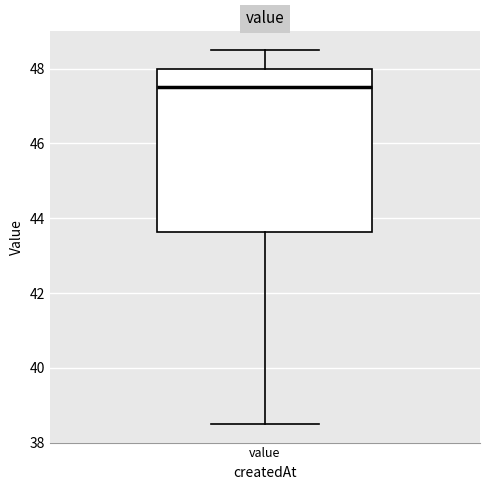

Read this box plot against the y-axis: the position of the median line, the range covered by the box, and the ends of both whiskers. The values are not printed on the chart, so give them approximately, as read against the axis.

median 47.6, box 43.6 to 48.0, whiskers 38.6 to 48.6